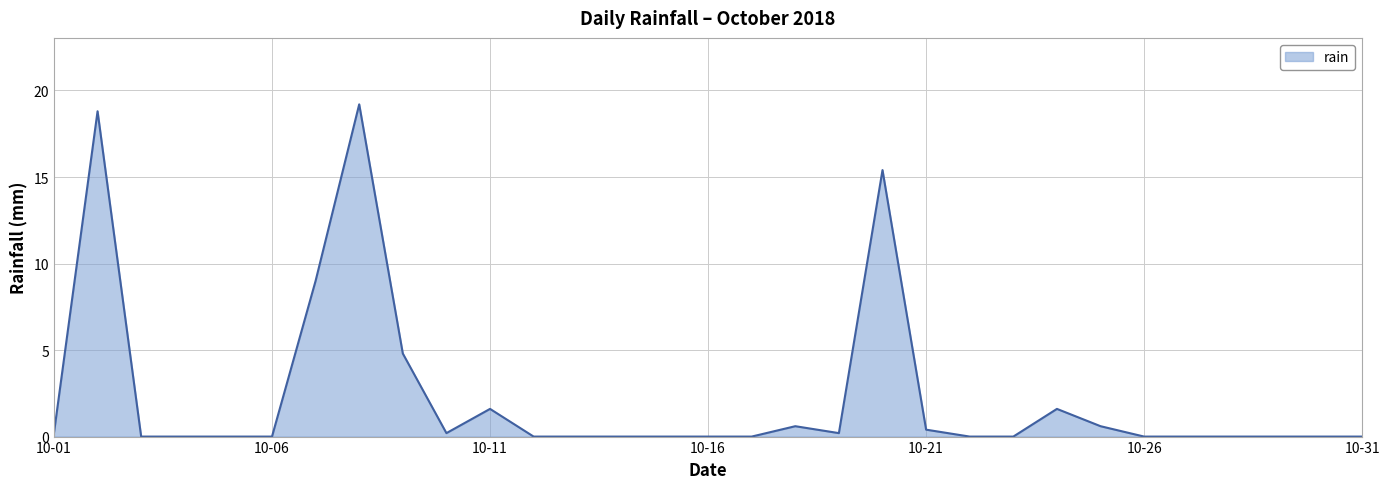

Reading left to right, what are all the values shown in this chart?

0.2	18.8	0.0	0.0	0.0	0.0	9.0	19.2	4.8	0.2	1.6	0.0	0.0	0.0	0.0	0.0	0.0	0.6	0.2	15.4	0.4	0.0	0.0	1.6	0.6	0.0	0.0	0.0	0.0	0.0	0.0